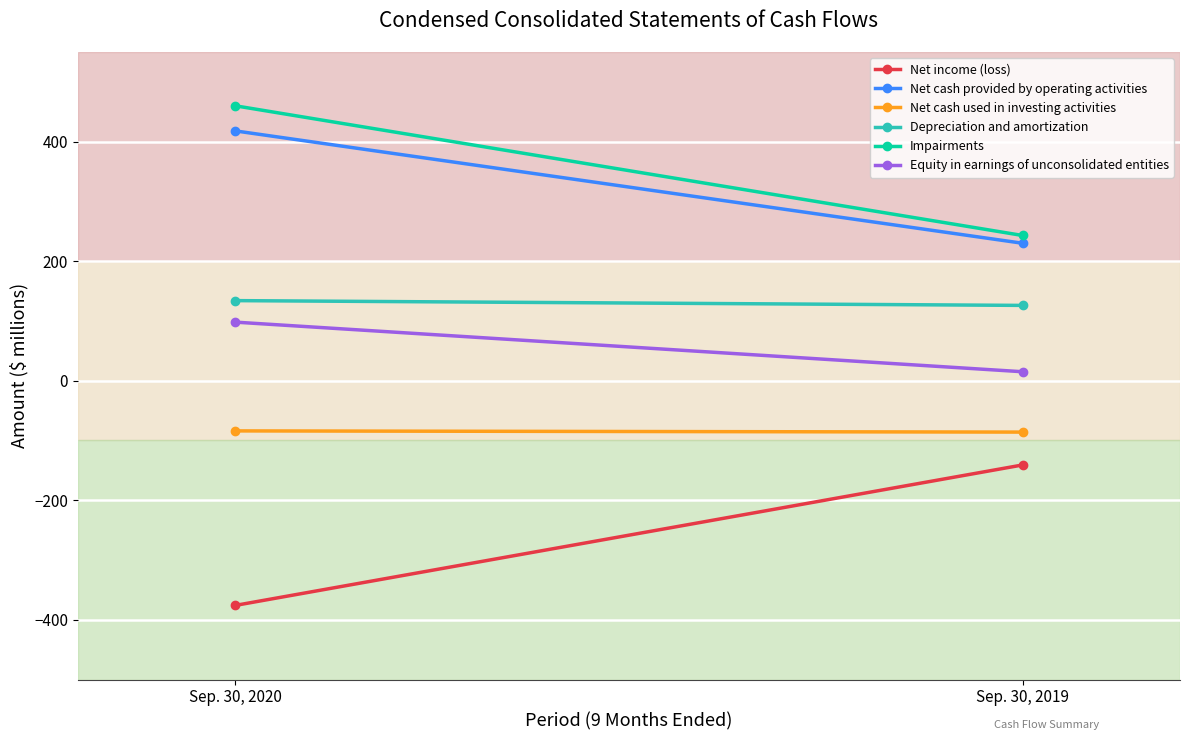

Which series has the largest range (max minus min)?

Net income (loss)